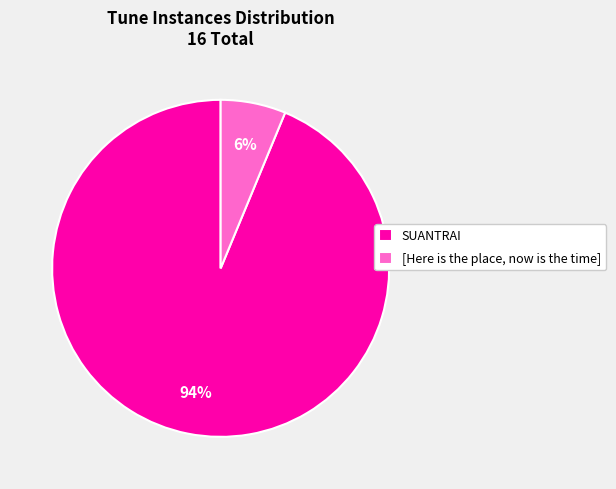

To the nearest percent, what is the combined percentage of [Here is the place, now is the time] and SUANTRAI?

100%